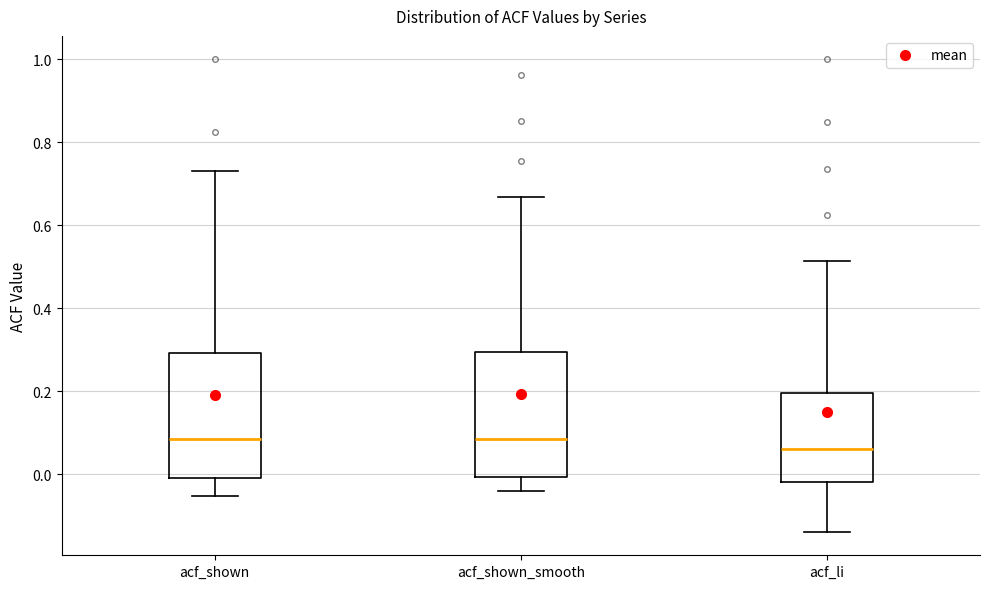

Where does the lower whisker of the box for acf_shown_smooth end on the y-axis? The values are not printed on the chart, so give them approximately, as read against the axis.

-0.04